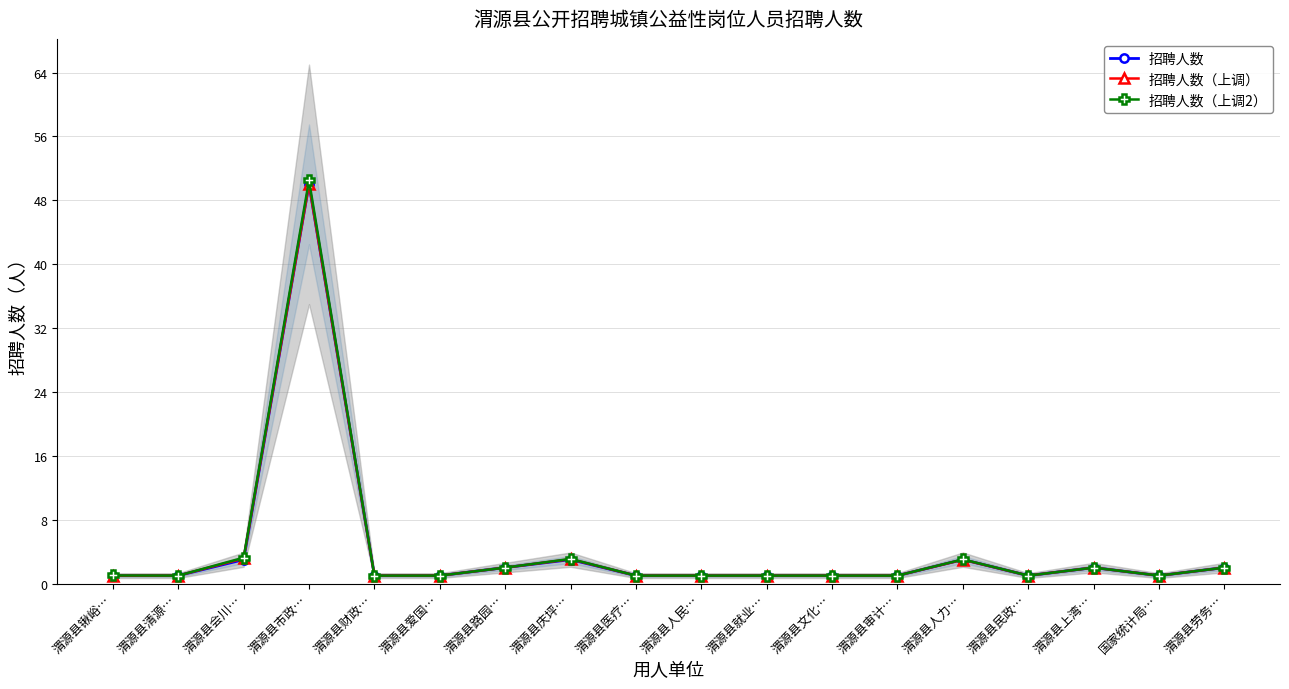

How many lines are shown in the chart?

3